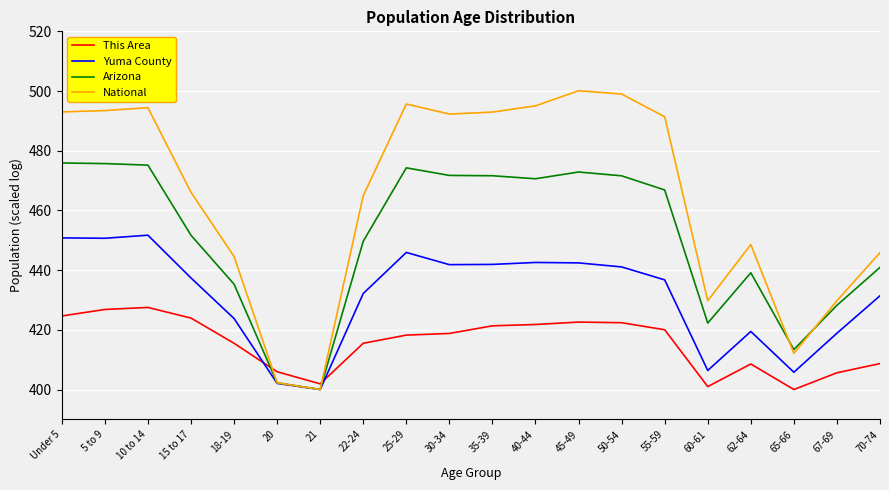

What is the maximum value shown in the chart?

500.1